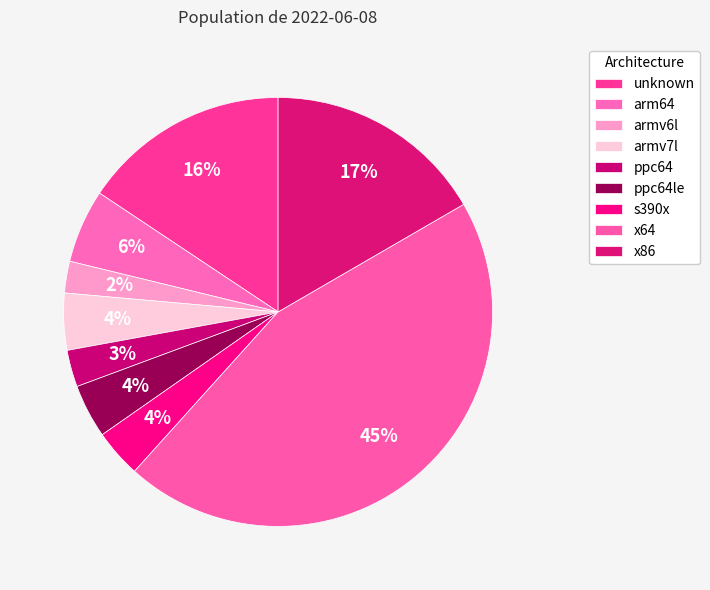

Does arm64 represent more than half of the total?

No